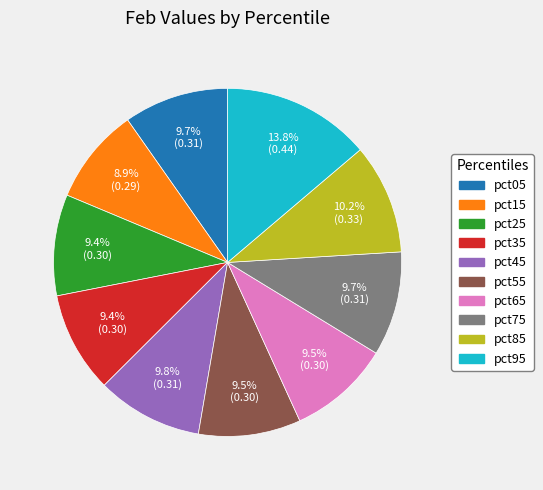

To the nearest percent, what is the average slice percentage?

10%